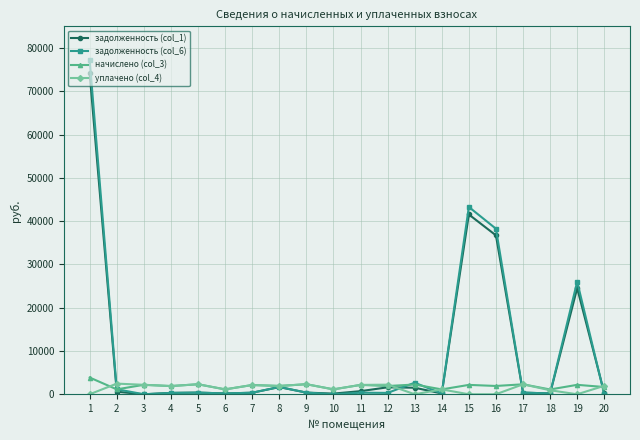

At which category is the sum across all series the highest?

1